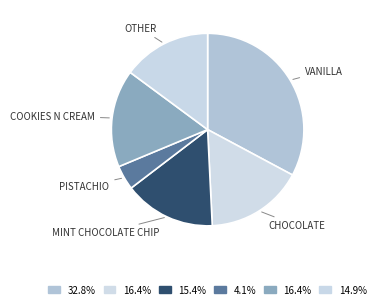

How many segments does this pie chart have?

6